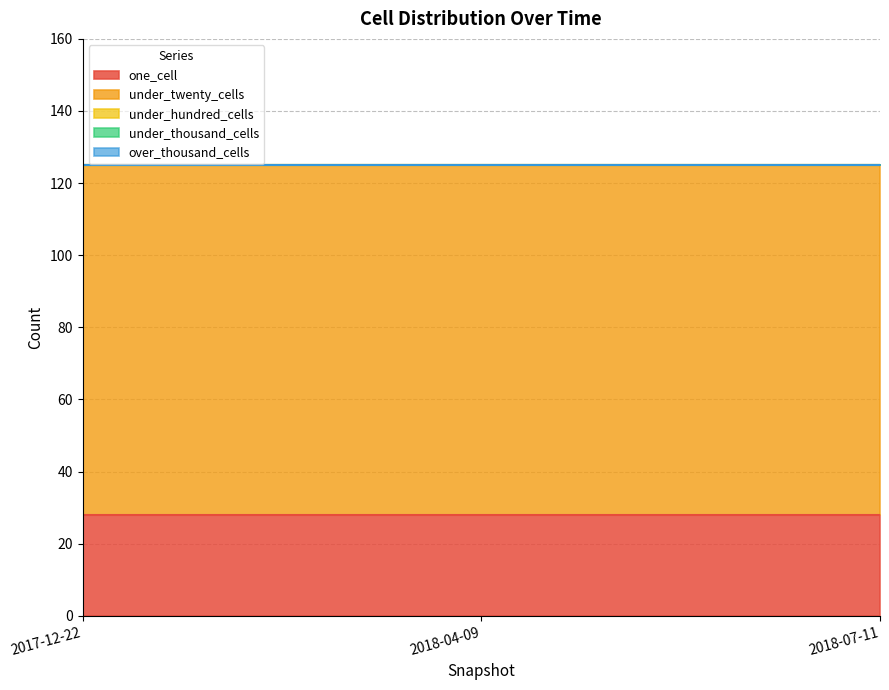

Which has a higher value, 2018-07-11 or 2017-12-22?

2018-07-11